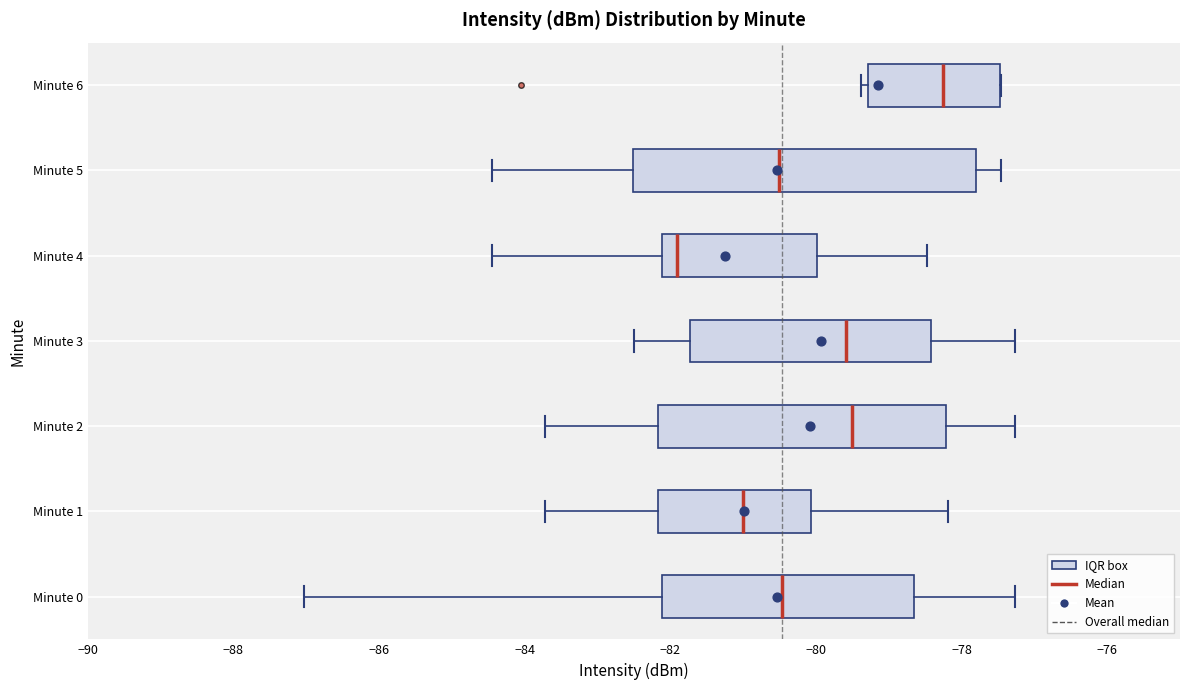

Where does the left whisker of the box for Minute 1 end on the x-axis? The values are not printed on the chart, so give them approximately, as read against the axis.

-83.8